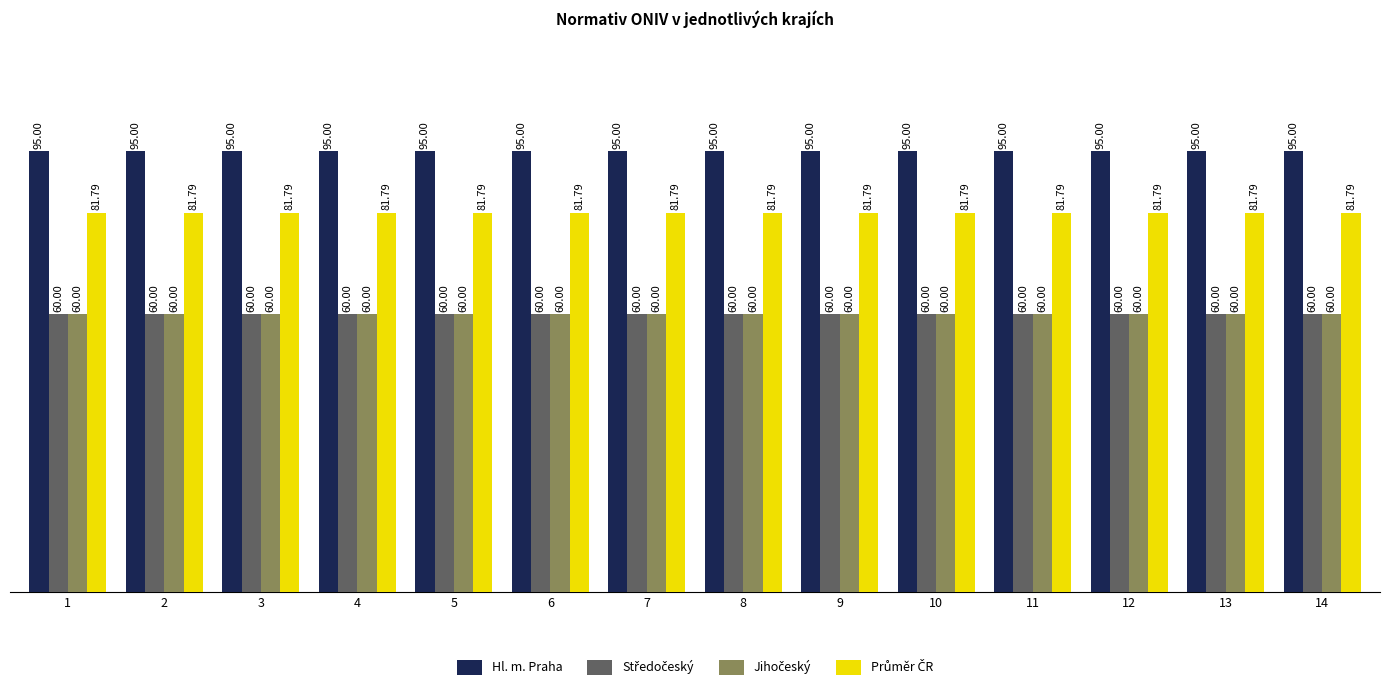

What is the spread (max minus min) of values at 5?

35.0